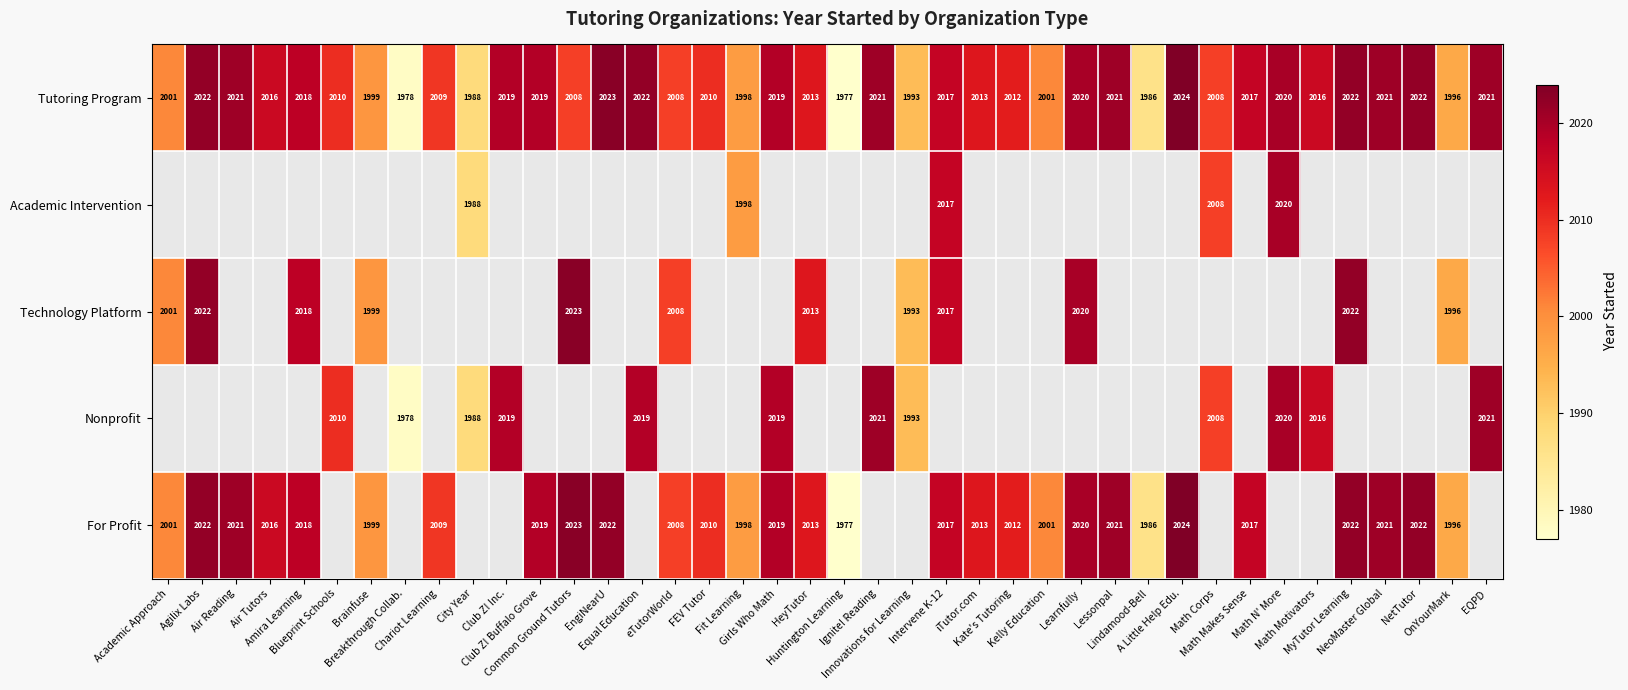

What is the minimum value shown in the chart?

1977.0